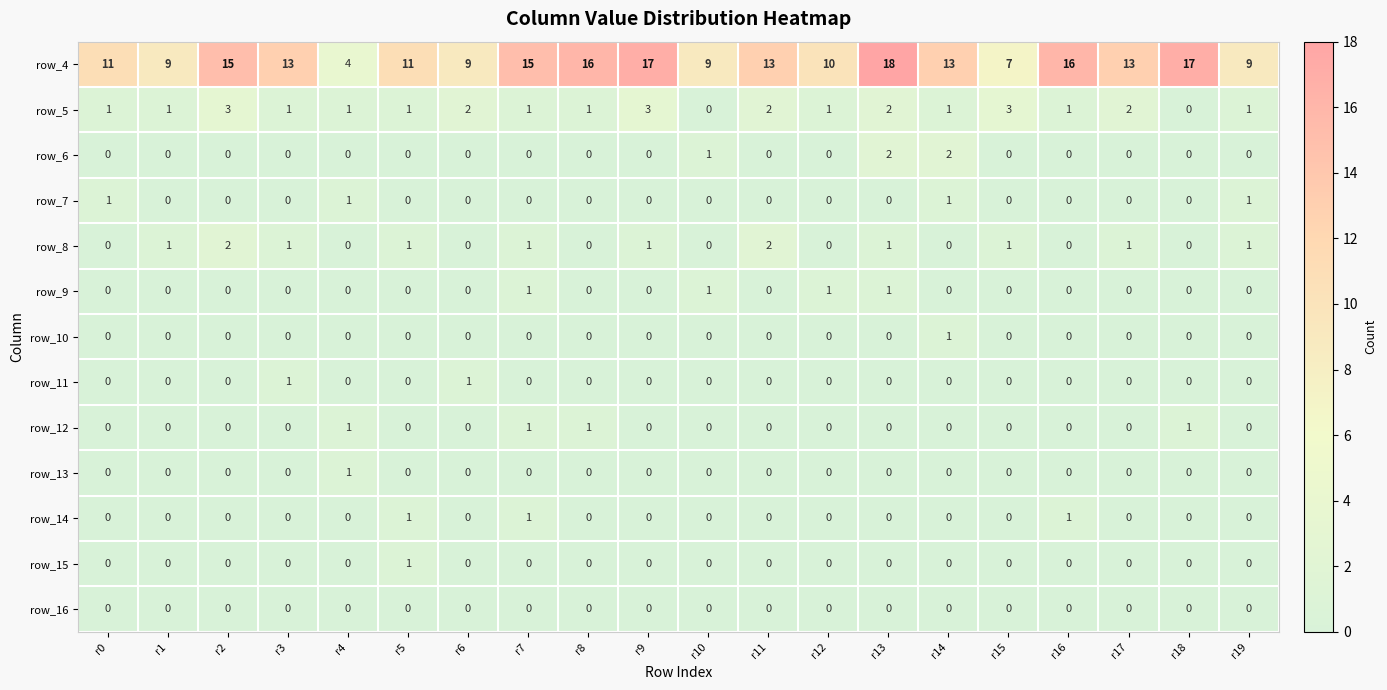

Which series has the widest spread of values?

row_4